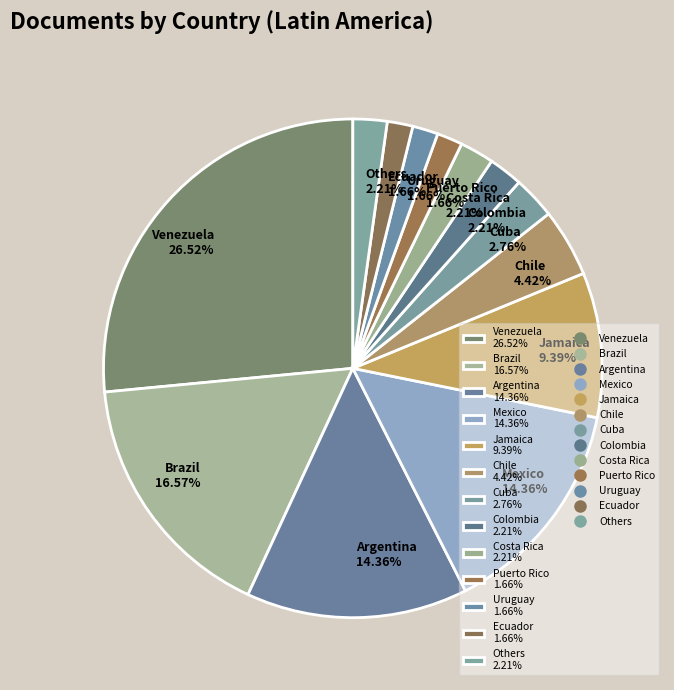

Combined, do Chile 4.42% and Brazil 16.57% account for over 50%?

No